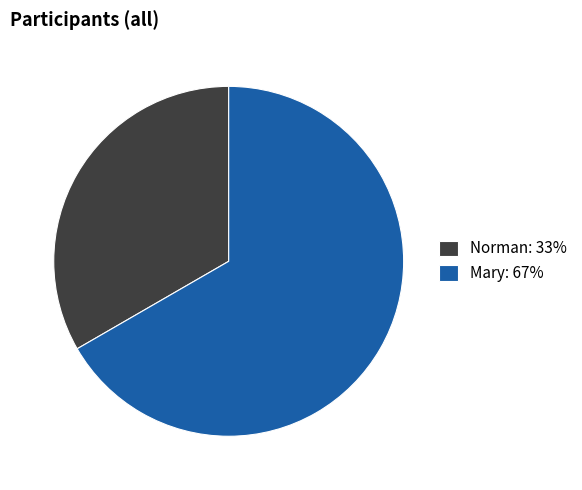

What is the smallest slice in the pie chart?

Norman